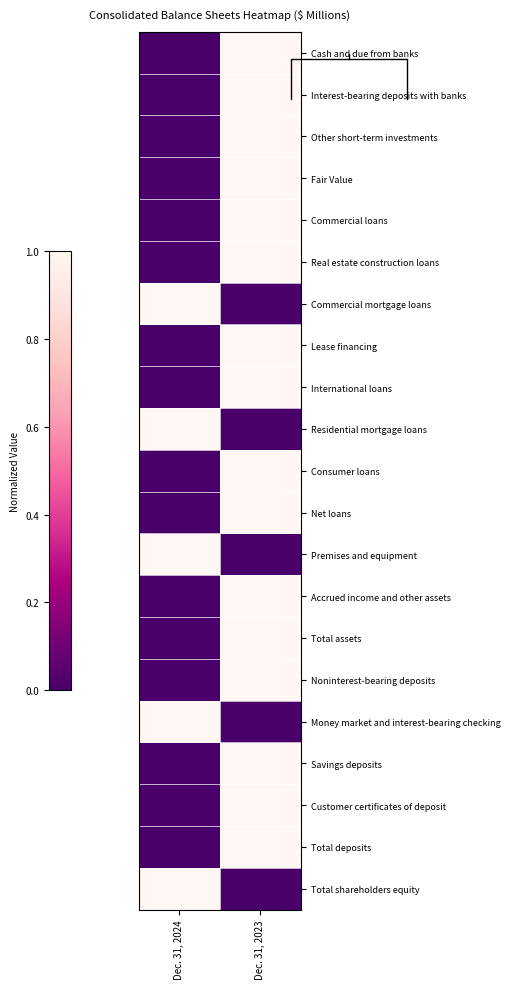

Which has a higher value, Dec. 31, 2024 or Dec. 31, 2023?

Dec. 31, 2023